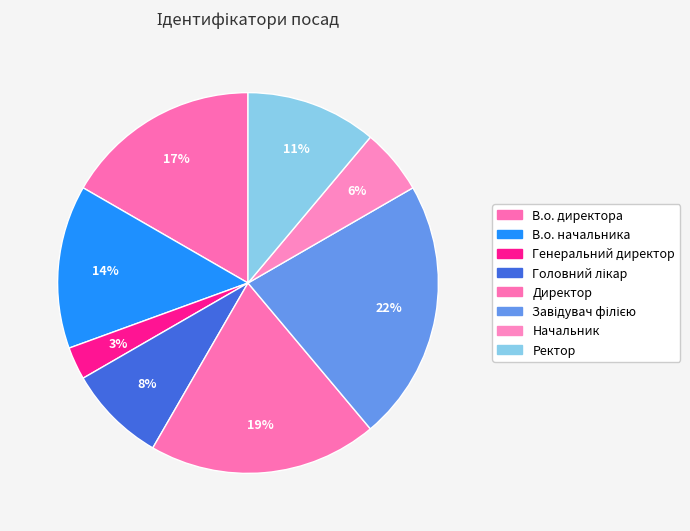

Which has a higher value, Головний лікар or Завідувач філією?

Завідувач філією